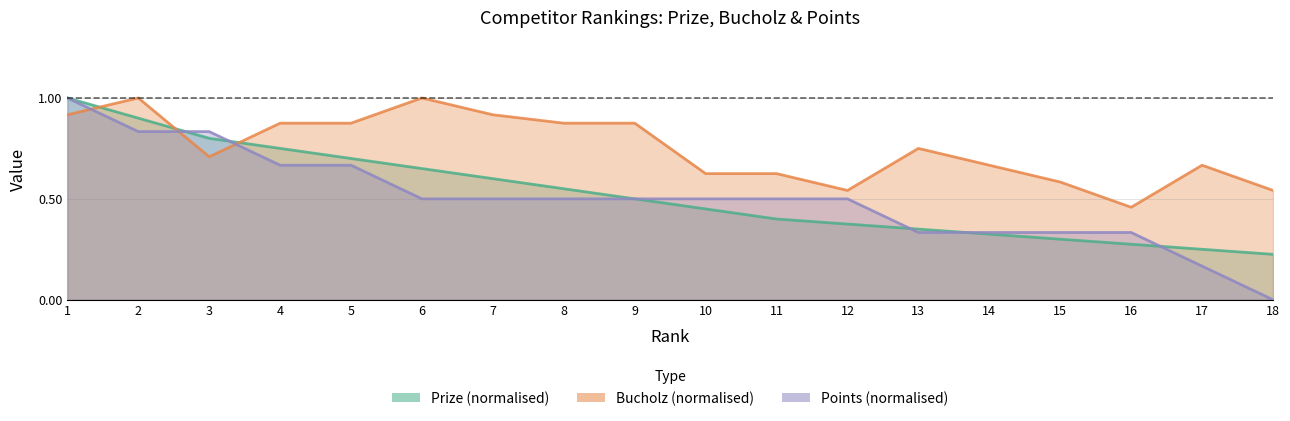

List the series in order of their peak value, highest first.

Prize, Bucholz, Points